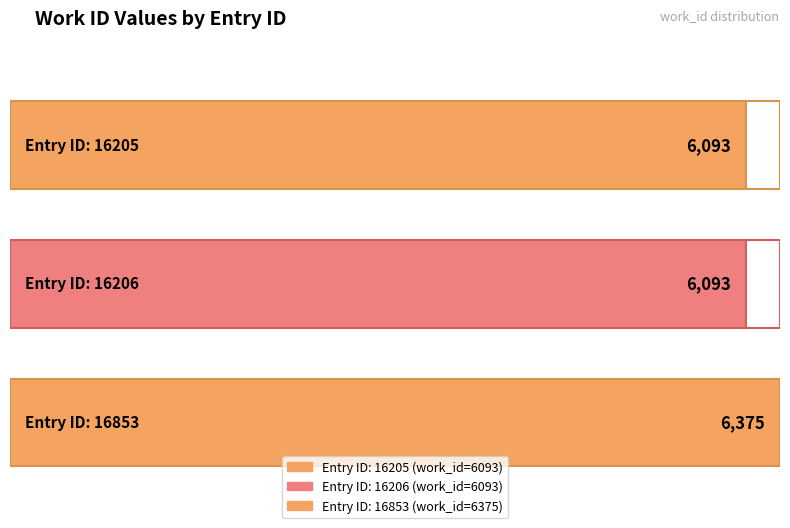

What is the average value?

6187